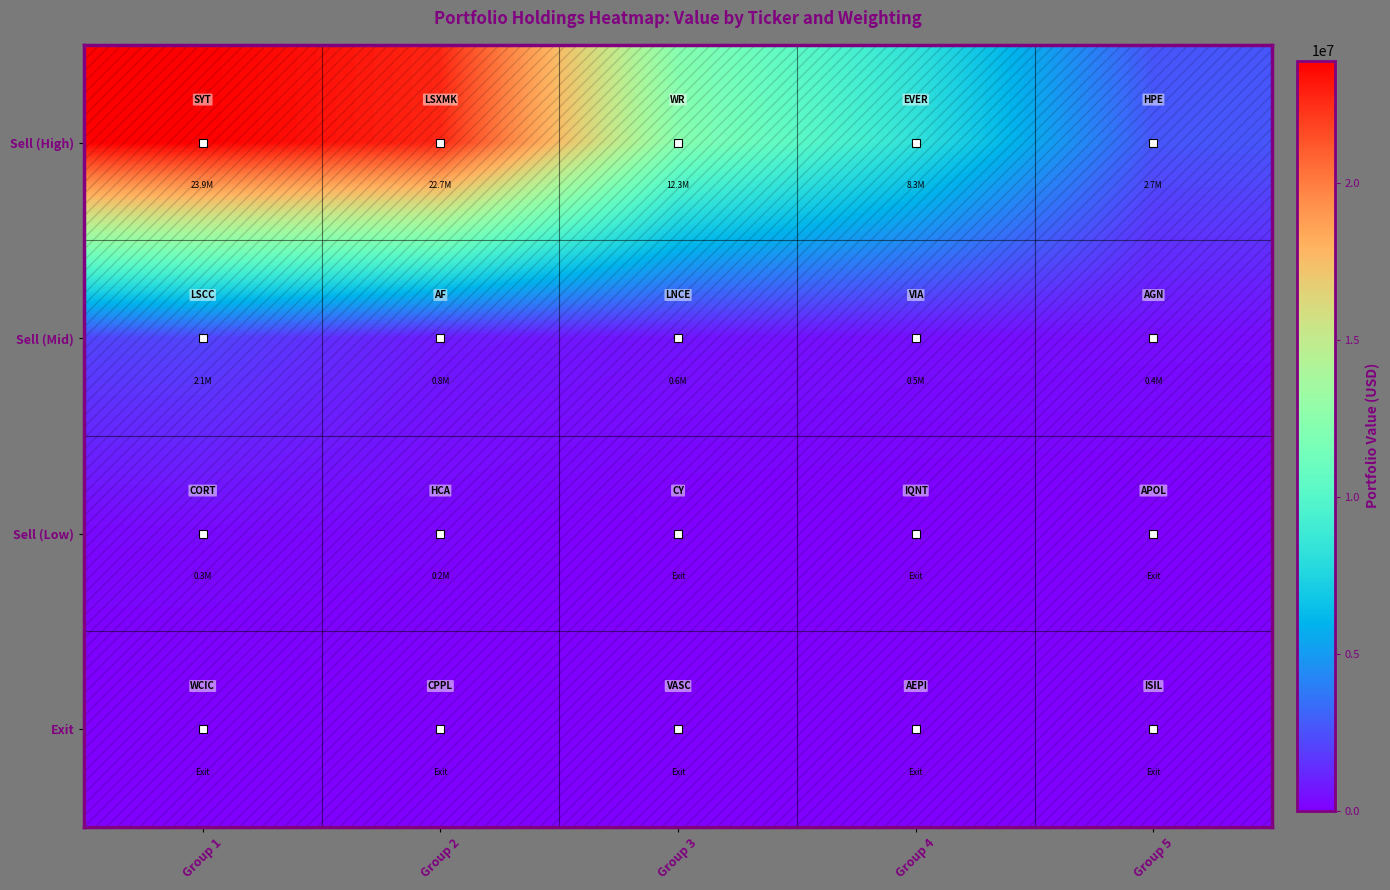

Which series changed the most between Group 4 and Group 5?

Sell (High)